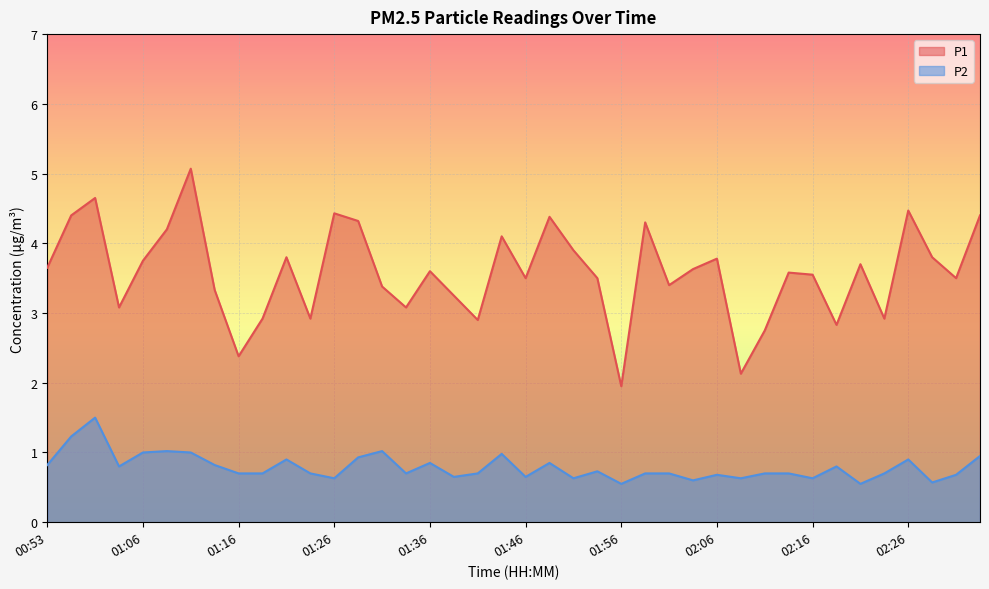

In P2, how many points are higher than both neighbors (excluding endpoints)?

11